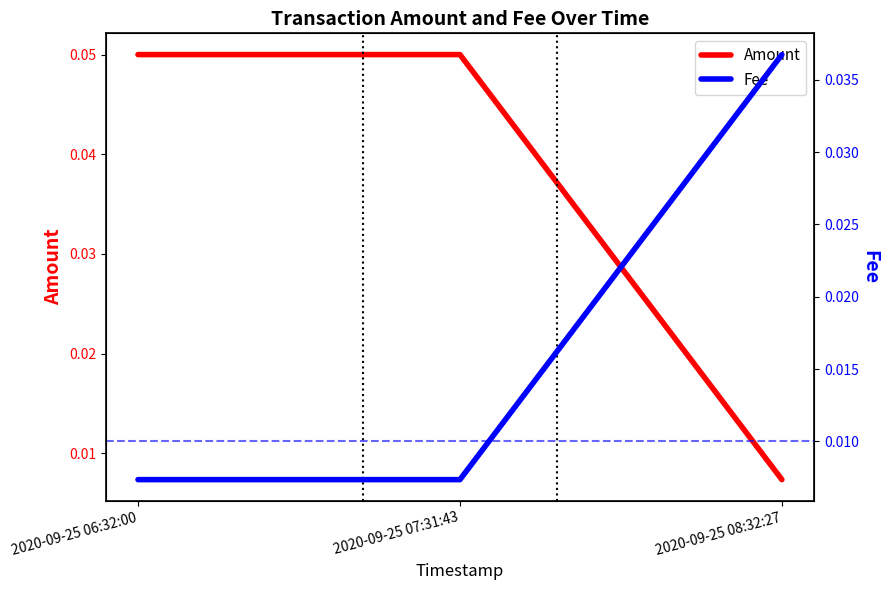

Which category has the lowest value in the Amount series?

2020-09-25 08:32:27